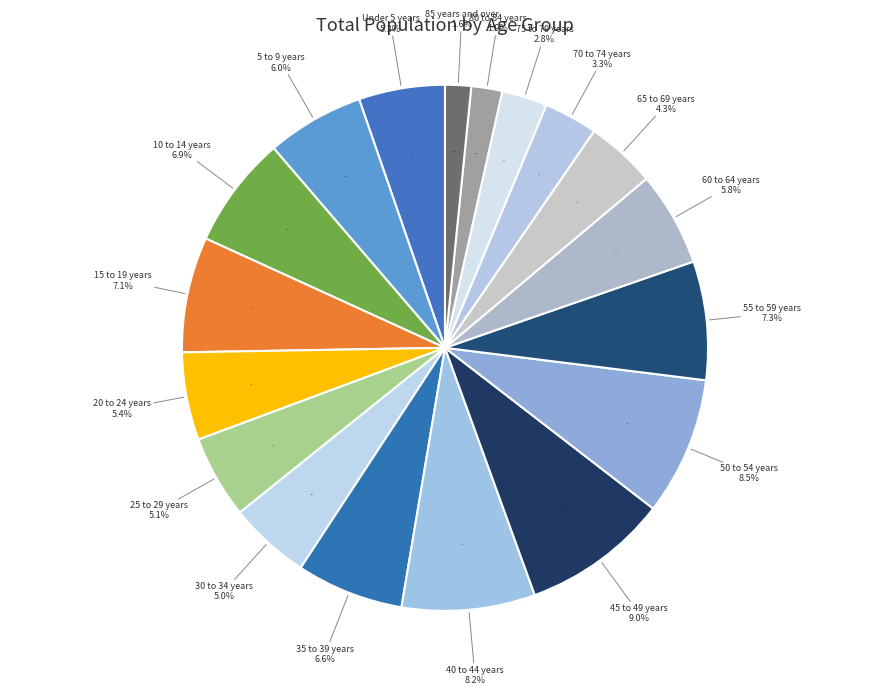

Rank the categories by value from highest to lowest.

45 to 49 years, 50 to 54 years, 40 to 44 years, 55 to 59 years, 15 to 19 years, 10 to 14 years, 35 to 39 years, 5 to 9 years, 60 to 64 years, 20 to 24 years, Under 5 years, 25 to 29 years, 30 to 34 years, 65 to 69 years, 70 to 74 years, 75 to 79 years, 80 to 84 years, 85 years and over